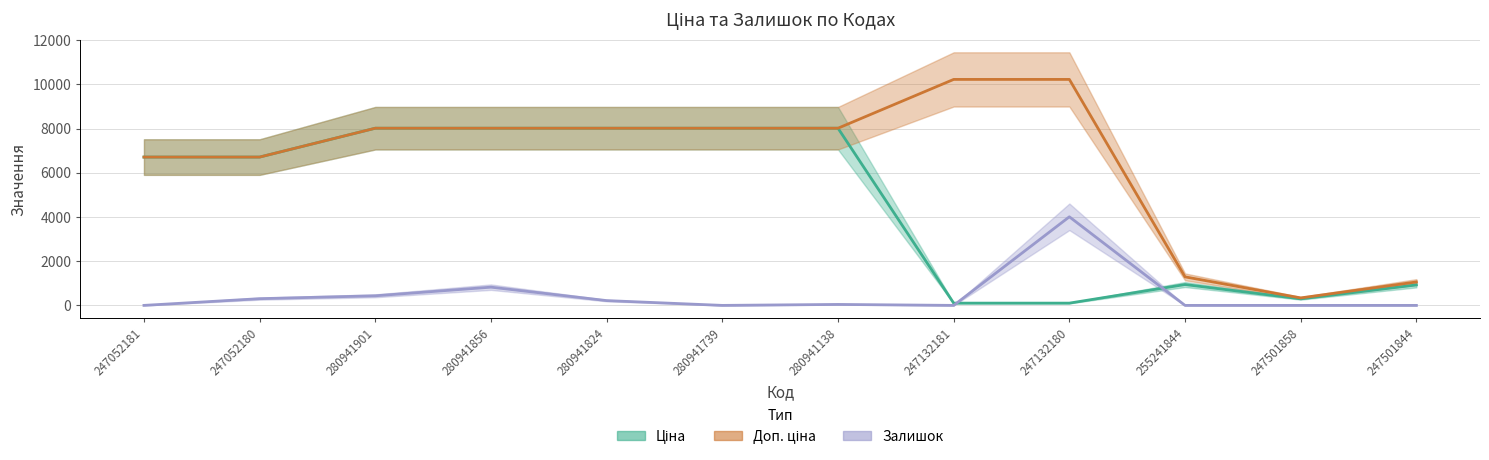

Where is Залишок nearest to the value 2004?

280941856